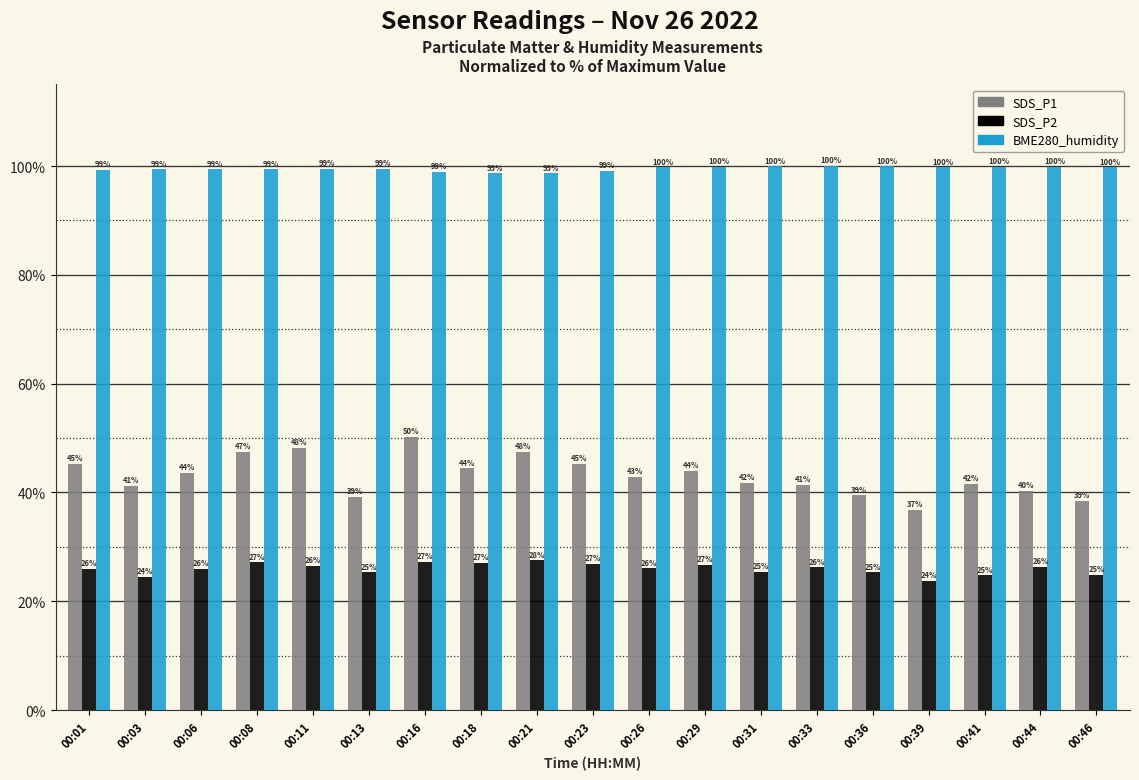

The SDS_P1 series shows 56.5 at 00:41. True or false?

False